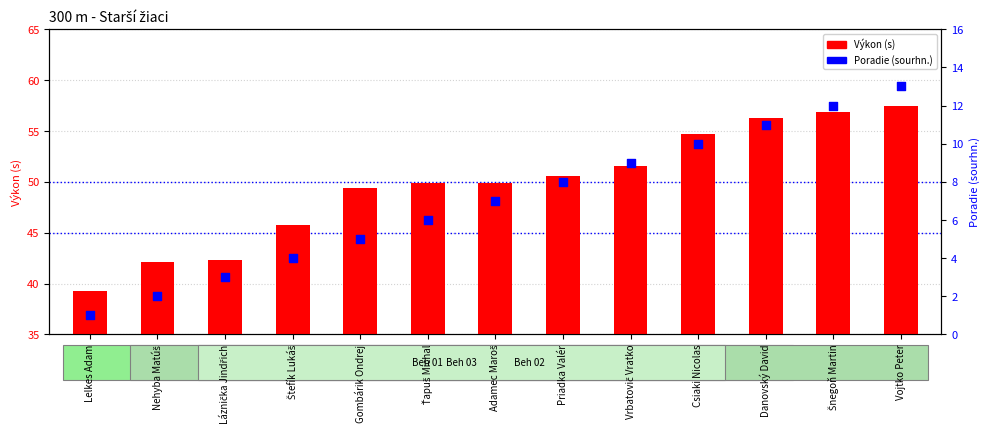

Which series has the largest total across all categories?

Výkon (s)